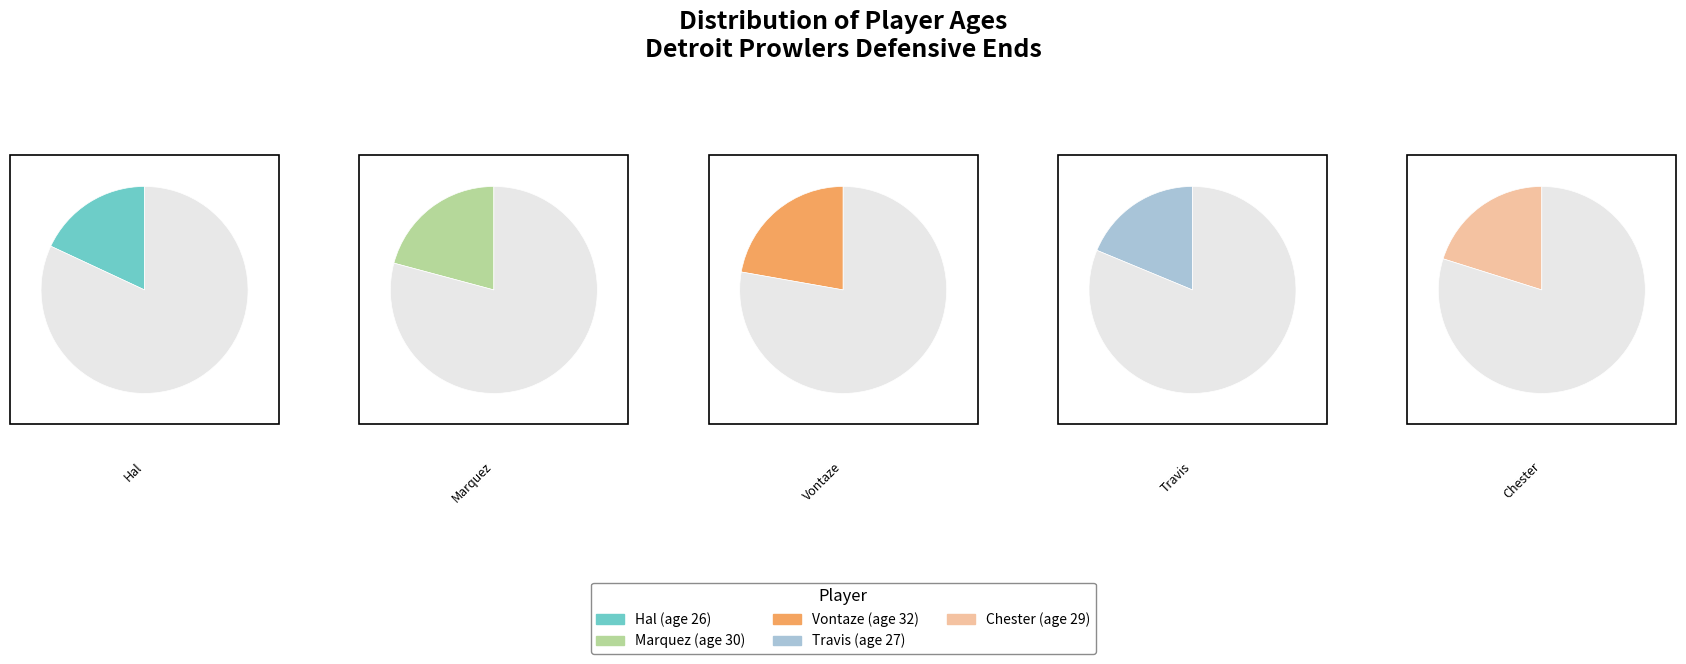

What is the largest slice in the pie chart?

Vontaze